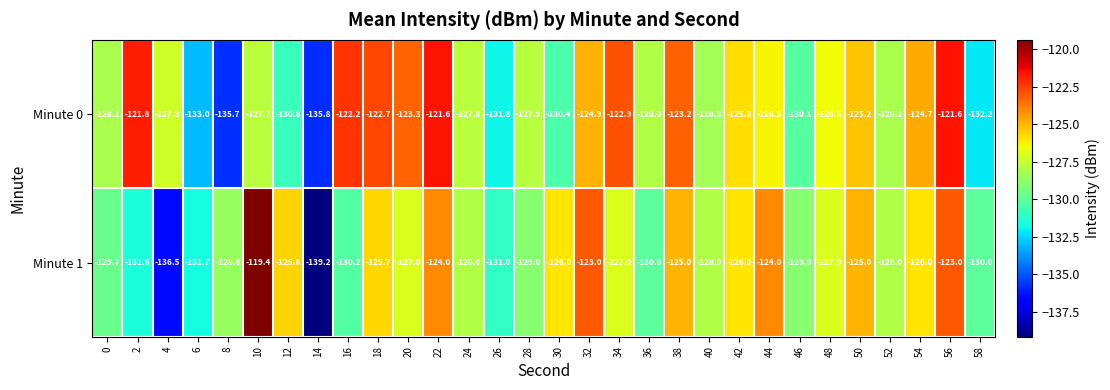

Rank the series by their maximum value, from highest to lowest.

Minute 1, Minute 0